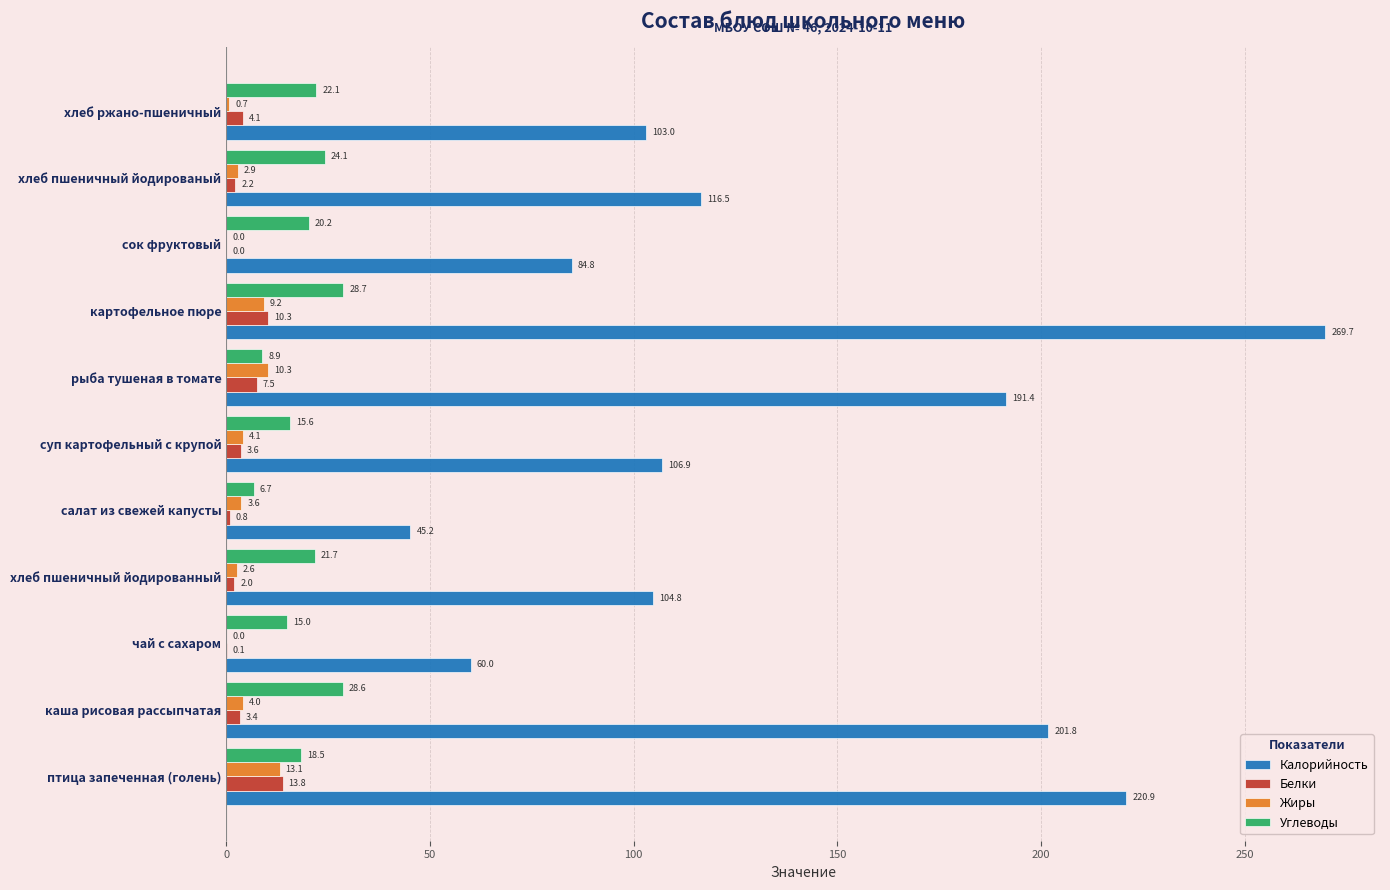

The Углеводы series shows 6.7 at салат из свежей капусты. True or false?

True